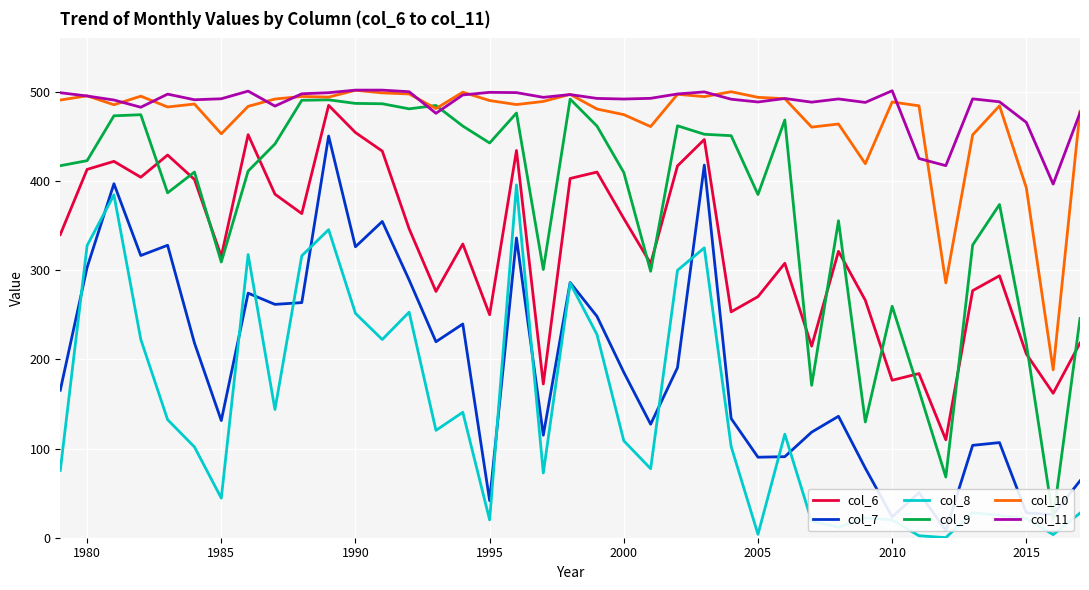

Which series has the largest total across all categories?

col_11